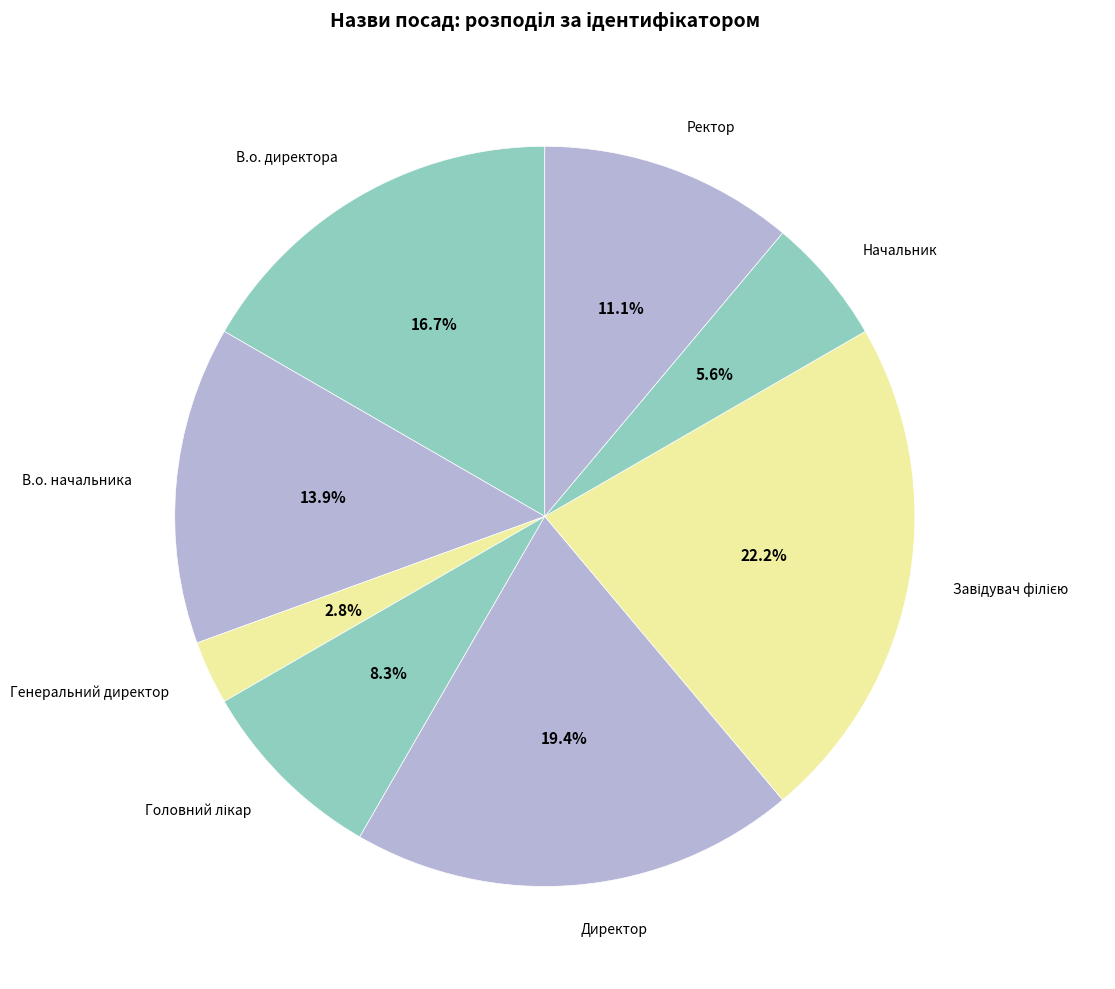

Which category has the smallest portion of the pie?

Генеральний директор